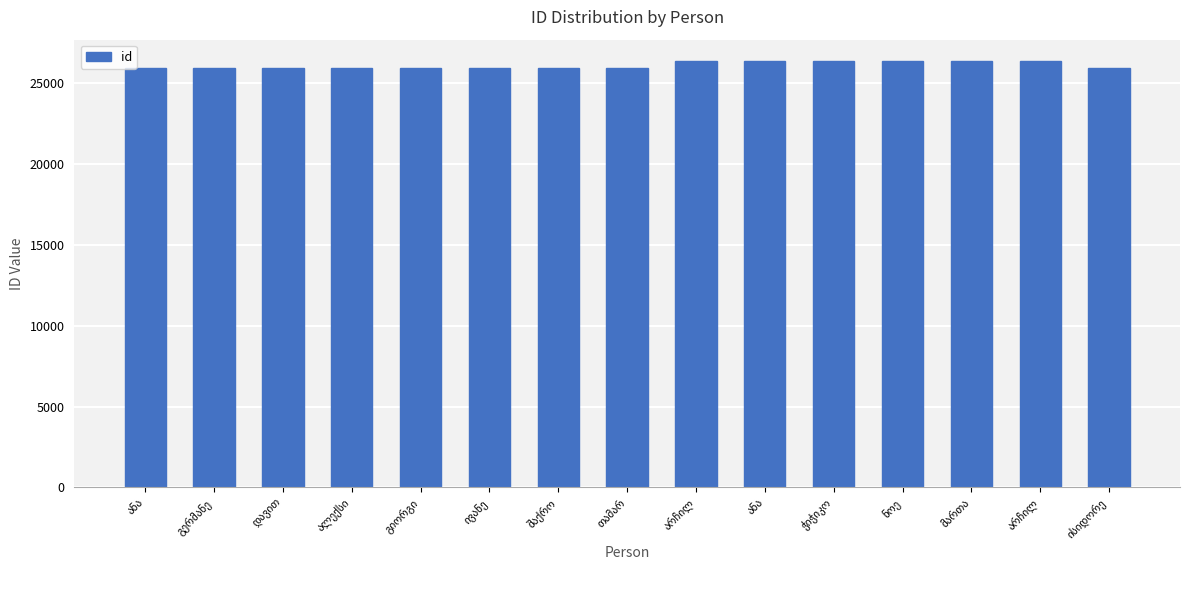

What is the difference between the maximum and minimum values?

423